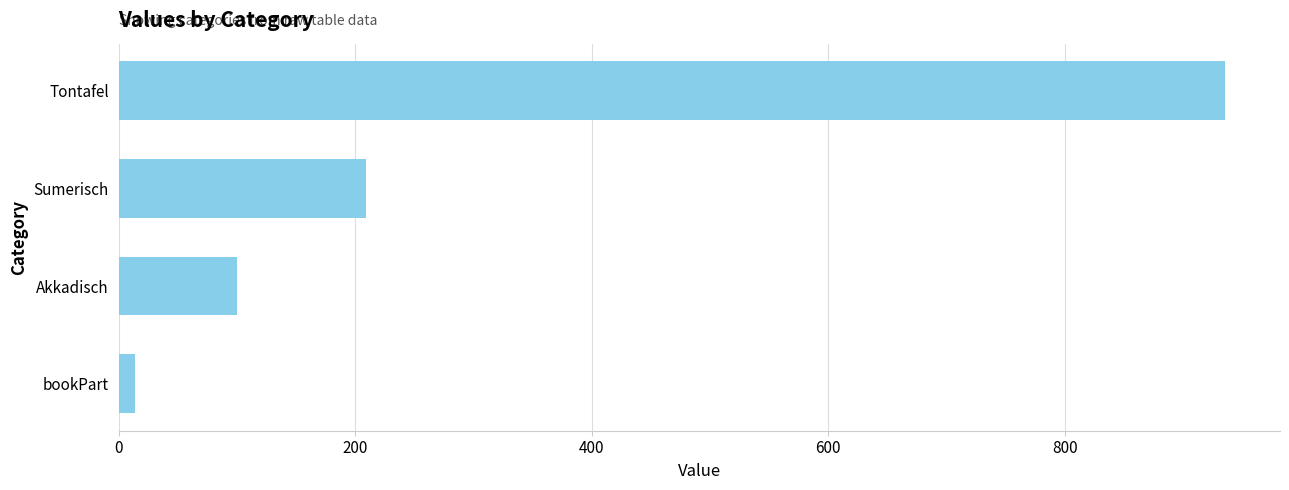

The value at Akkadisch is 163. True or false?

False